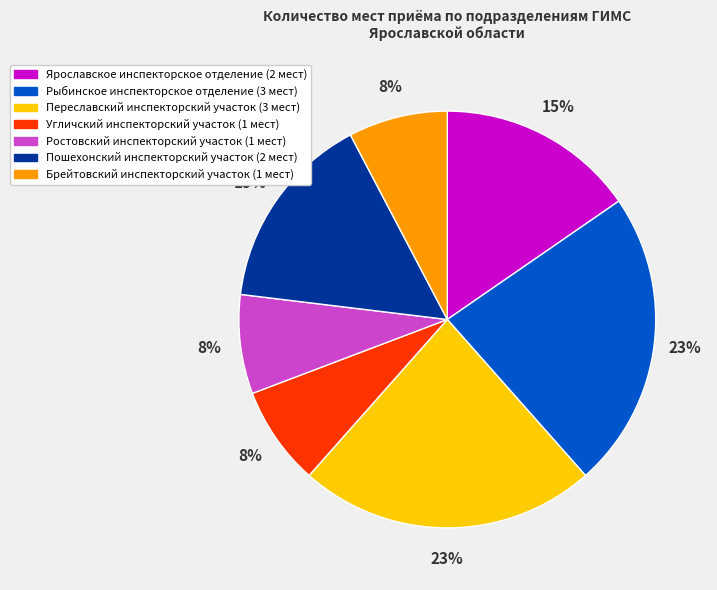

Which has a higher value, Угличский инспекторский участок or Переславский инспекторский участок?

Переславский инспекторский участок